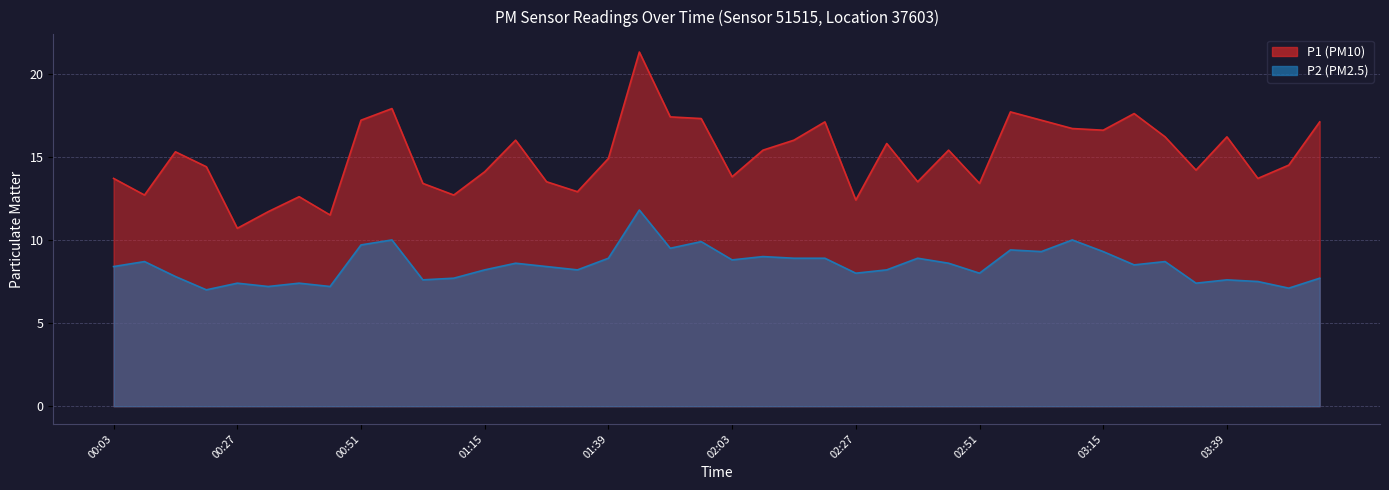

Rank the categories by P2 value from lowest to highest.

00:21, 03:51, 00:33, 00:45, 00:27, 00:39, 03:33, 03:45, 01:03, 03:39, 01:09, 03:57, 00:15, 02:27, 02:51, 01:15, 01:33, 02:33, 00:03, 01:27, 03:21, 01:21, 02:45, 00:09, 03:27, 02:03, 01:39, 02:15, 02:21, 02:39, 02:09, 03:03, 03:15, 02:57, 01:51, 00:51, 01:57, 00:57, 03:09, 01:45